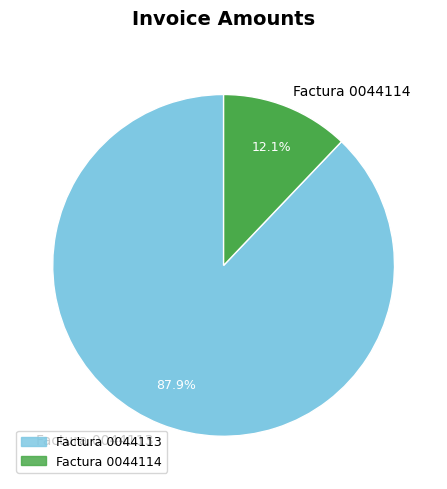

What percentage do Factura 0044114 and Factura 0044113 together represent?

100.0%